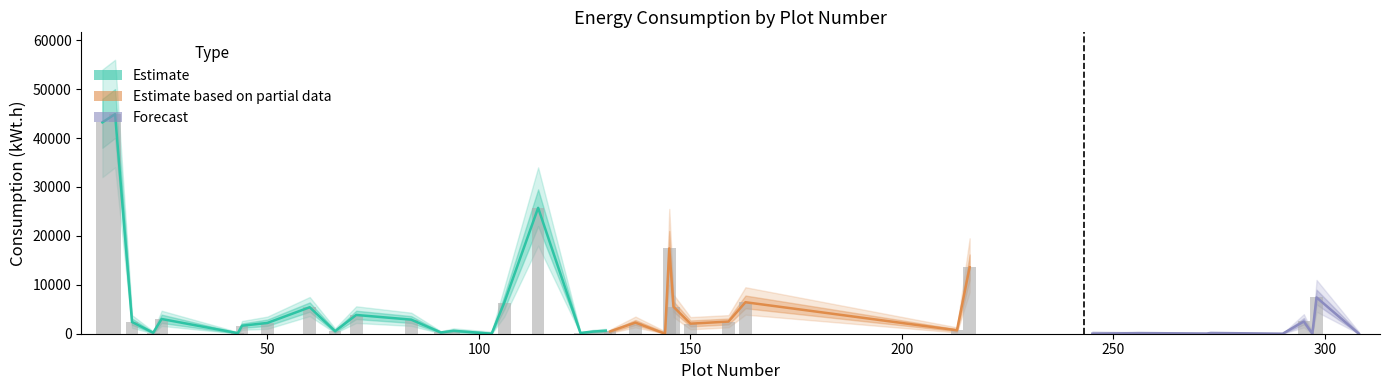

What is the spread (max minus min) of values at 19?

870.0